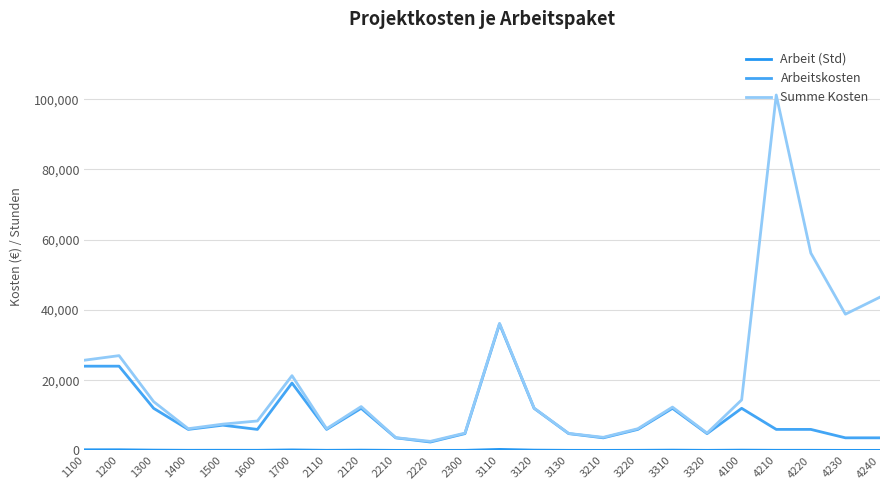

How many lines are shown in the chart?

3